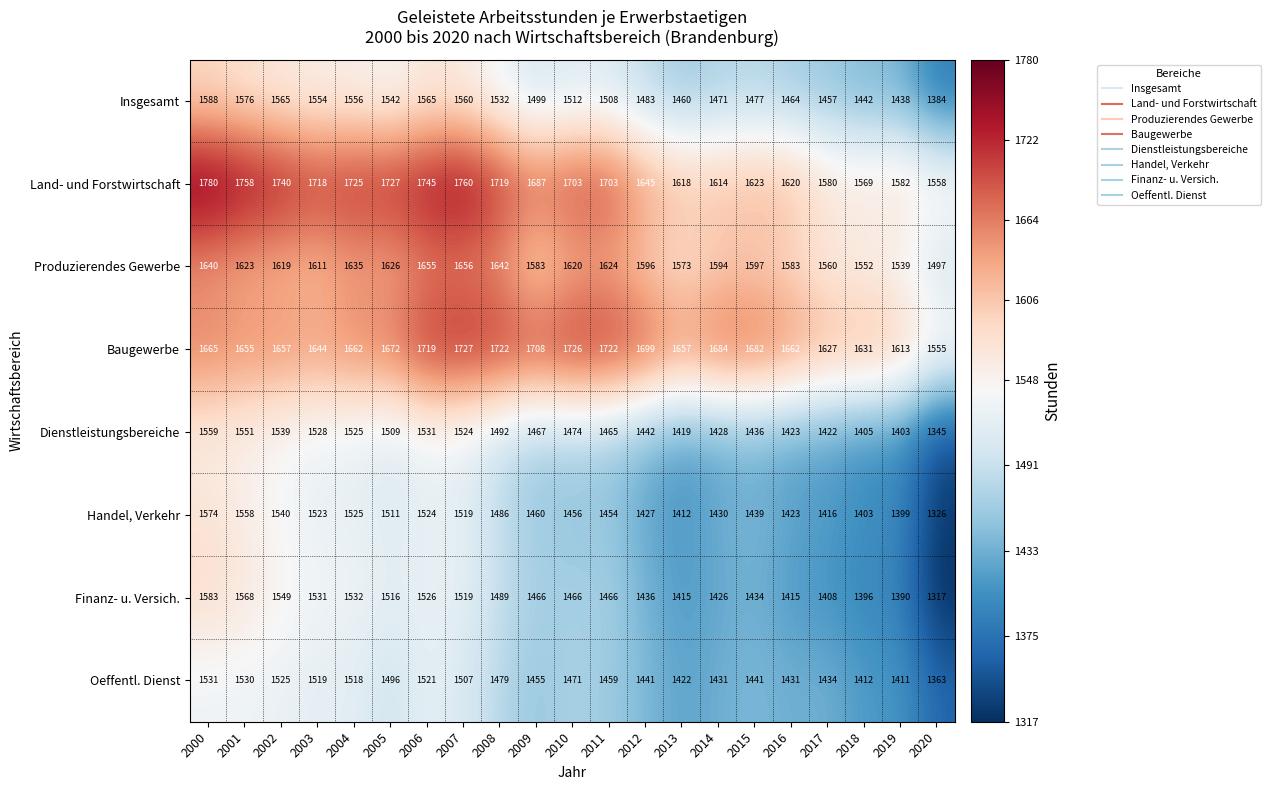

What is the sum of all Baugewerbe values?

35089